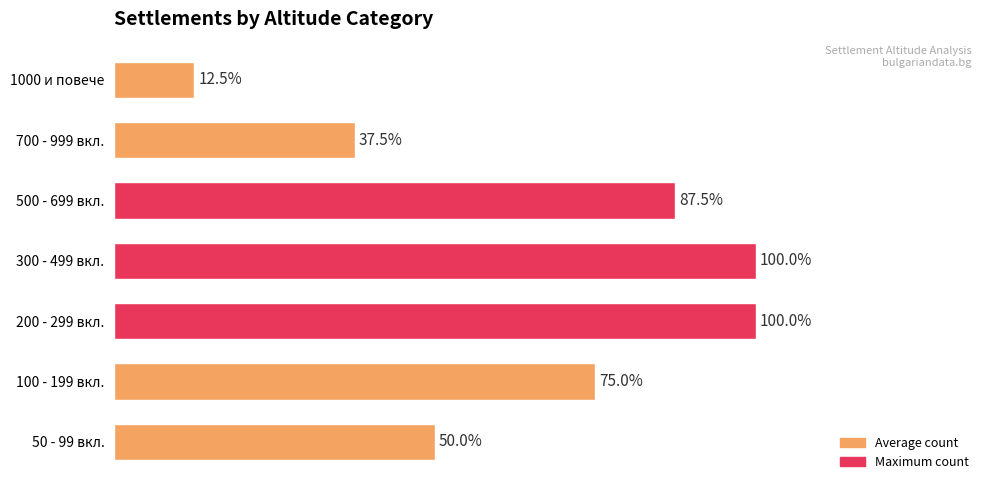

Does the chart contain stacked bars?

No